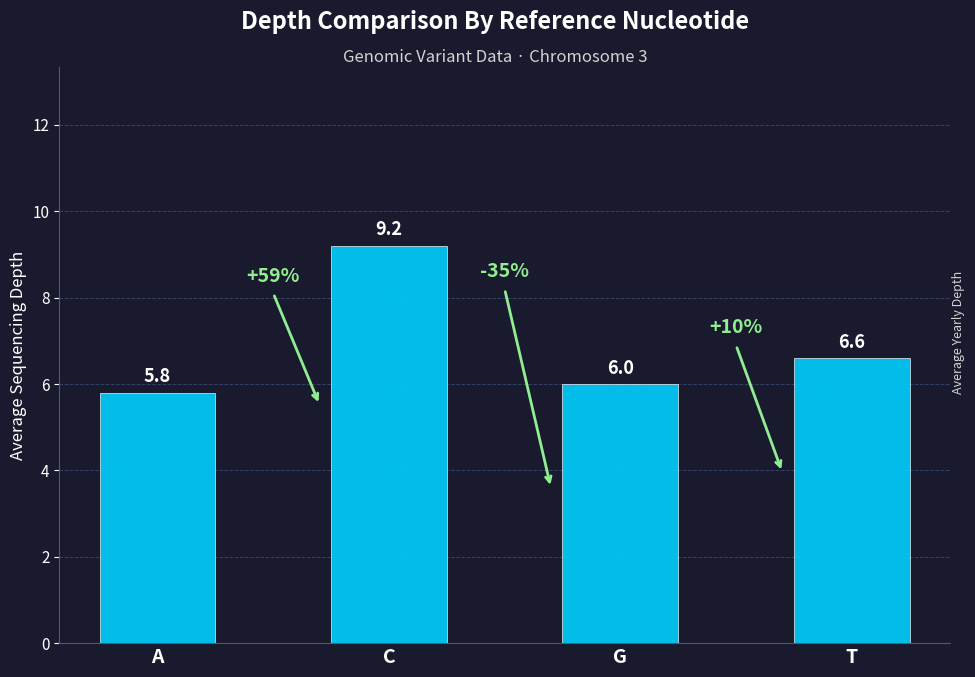

Which category has the highest value across all series?

C